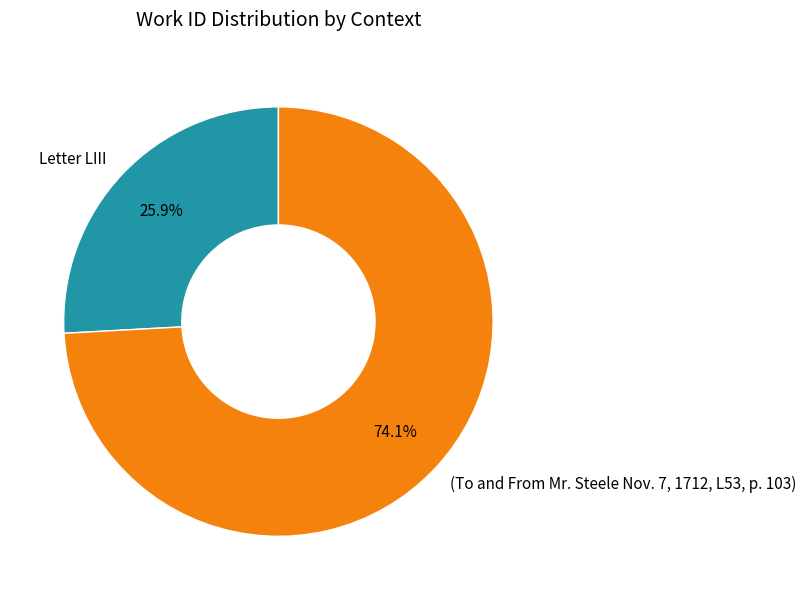

To the nearest percent, what portion does Letter LIII represent?

26%